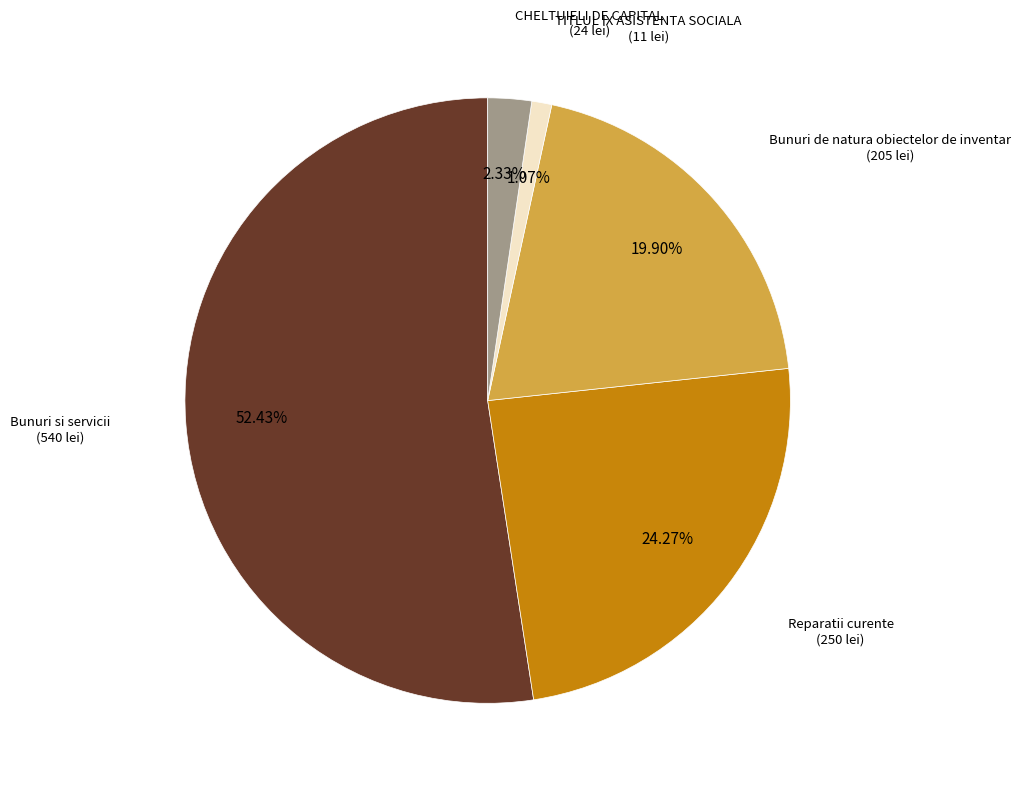

Is there any slice that represents more than half of the pie?

Yes